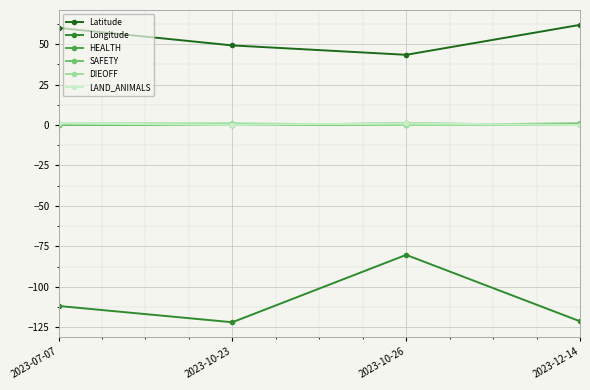

True or false: SAFETY and Longitude intersect in this chart.

False